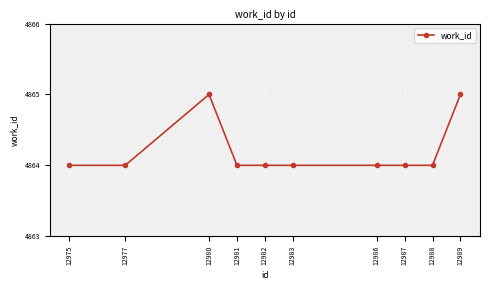

How many distinct data groups are displayed?

1